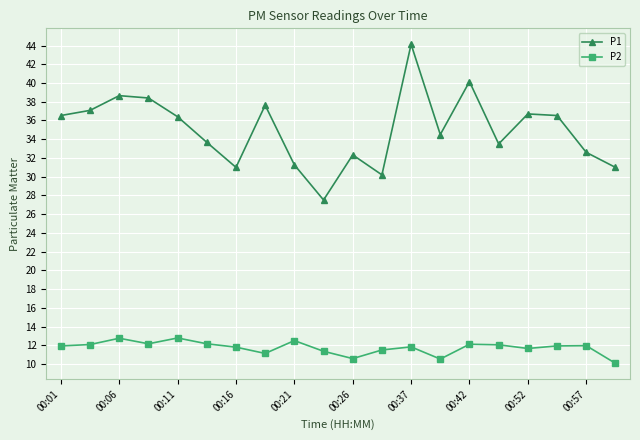

What is the maximum value for P2?

12.8